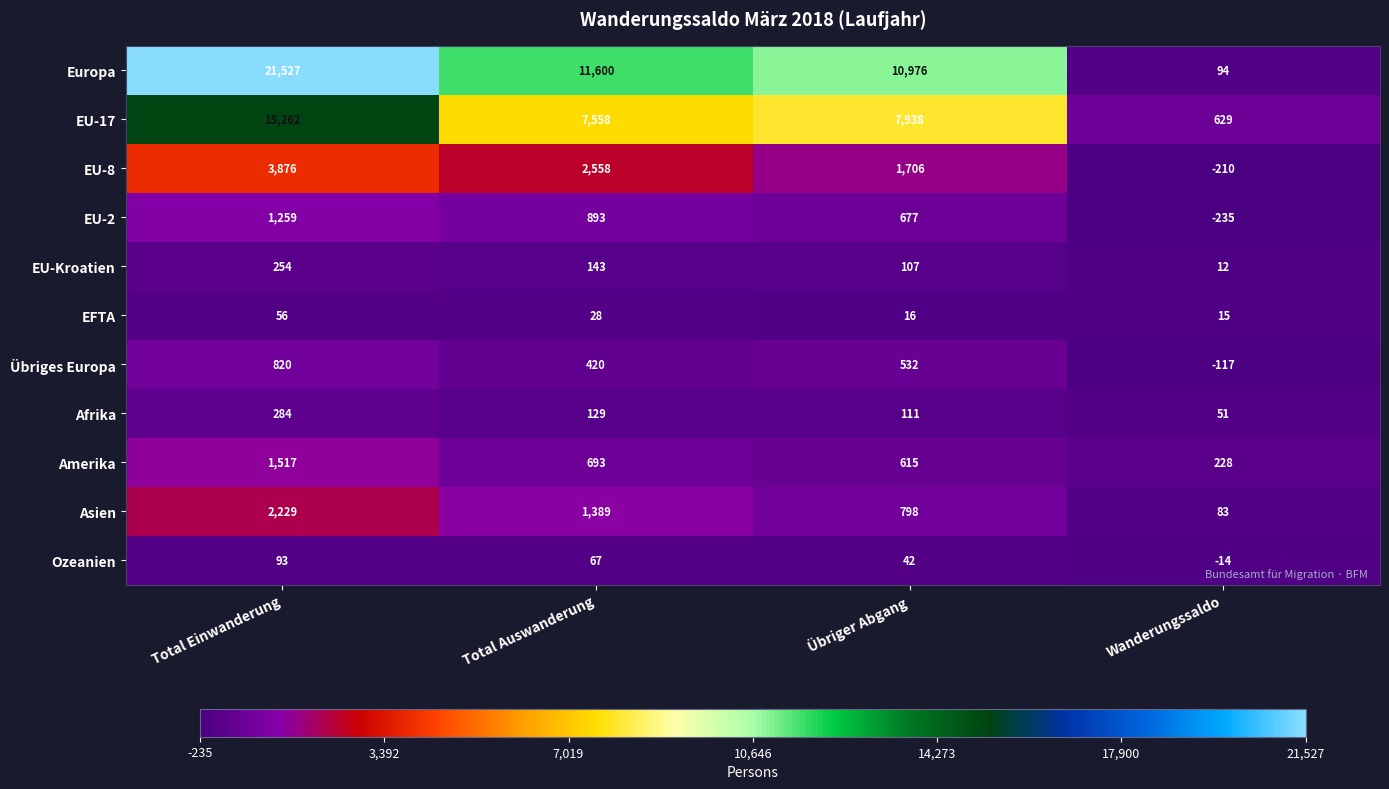

Rank the series at Total Auswanderung from lowest to highest value.

EFTA, Ozeanien, Afrika, EU-Kroatien, Übriges Europa, Amerika, EU-2, Asien, EU-8, EU-17, Europa